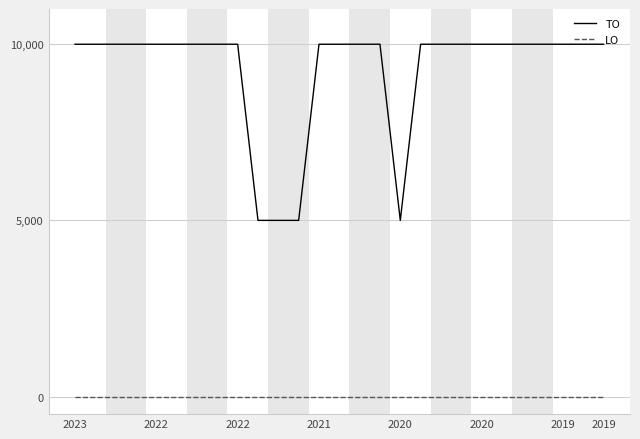

Does the chart have visible grid lines?

Yes